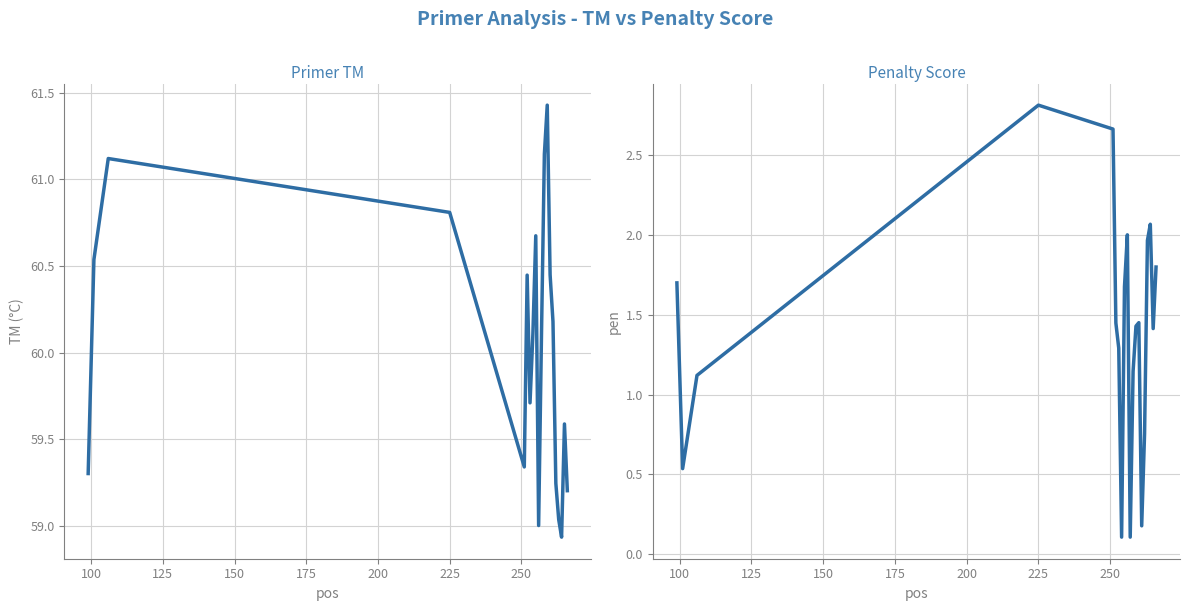

Reading right to left, what are all the values shown in this chart?

PRIMER_LEFT_0_TM: 59.2	59.6	58.9	59.0	59.2	60.2	60.4	61.4	61.1	60.1	59.0	60.7	60.1	59.7	60.4	59.3	60.8	61.1	60.5	59.3
pen: 1.8	1.4	2.1	2.0	0.8	0.2	1.4	1.4	1.1	0.1	2.0	1.7	0.1	1.3	1.4	2.7	2.8	1.1	0.5	1.7